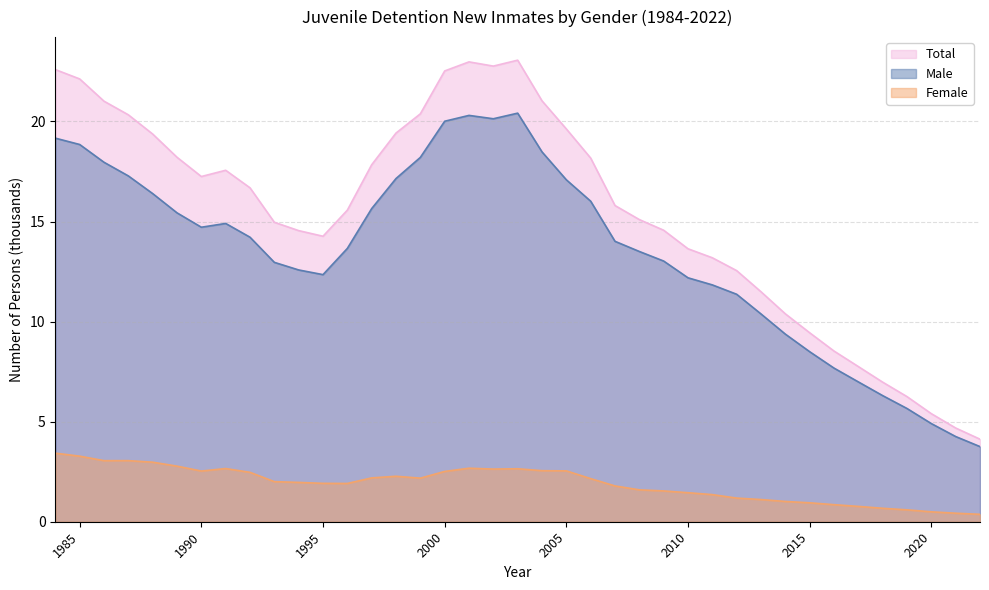

The value of Female at 2003 is 3.7. True or false?

False